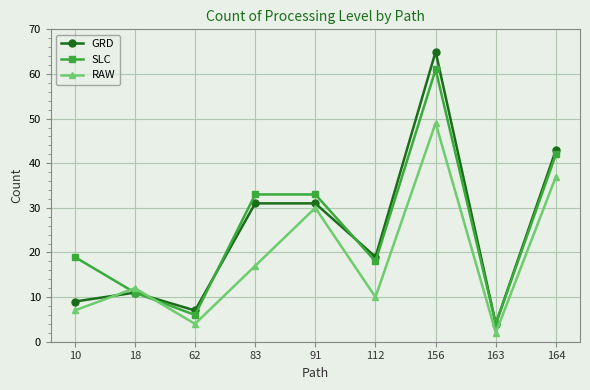

Which category has the lowest value in the GRD series?

163